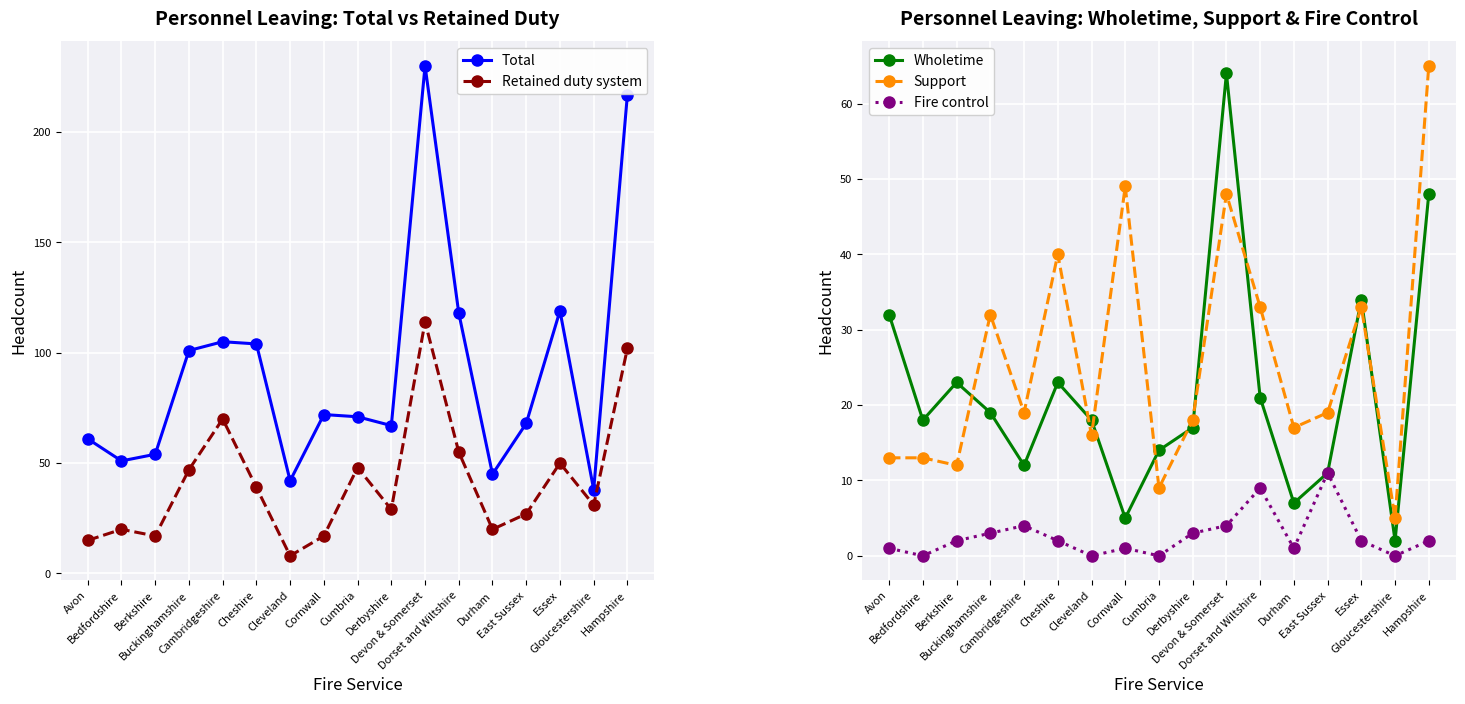

Reading left to right, what are all the values shown in this chart?

Total: 61	51	54	101	105	104	42	72	71	67	230	118	45	68	119	38	217
Retained duty system: 15	20	17	47	70	39	8	17	48	29	114	55	20	27	50	31	102
Wholetime: 32	18	23	19	12	23	18	5	14	17	64	21	7	11	34	2	48
Support: 13	13	12	32	19	40	16	49	9	18	48	33	17	19	33	5	65
Fire control: 1	0	2	3	4	2	0	1	0	3	4	9	1	11	2	0	2